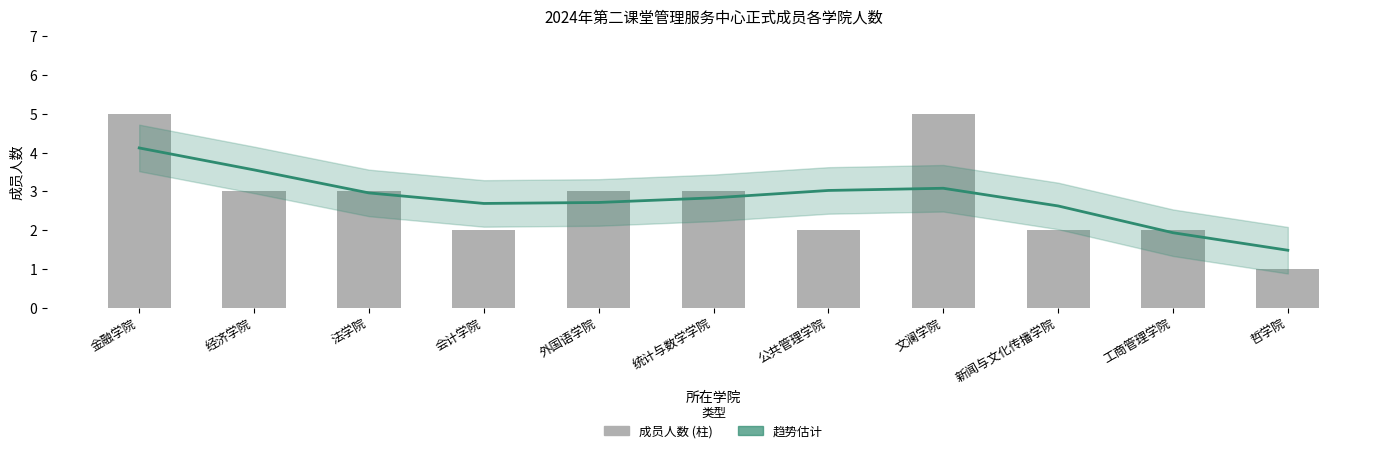

Which series has the largest total across all categories?

趋势估计